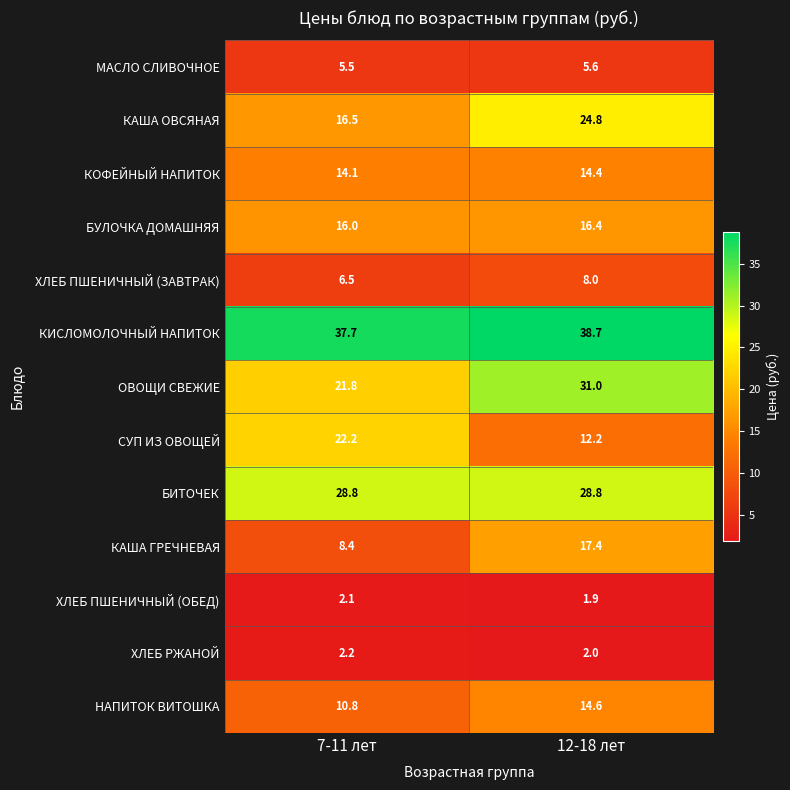

At 12-18 лет, list the series in order from smallest to largest.

ХЛЕБ ПШЕНИЧНЫЙ (ОБЕД), ХЛЕБ РЖАНОЙ, МАСЛО СЛИВОЧНОЕ, ХЛЕБ ПШЕНИЧНЫЙ (ЗАВТРАК), СУП ИЗ ОВОЩЕЙ, КОФЕЙНЫЙ НАПИТОК, НАПИТОК ВИТОШКА, БУЛОЧКА ДОМАШНЯЯ, КАША ГРЕЧНЕВАЯ, КАША ОВСЯНАЯ, БИТОЧЕК, ОВОЩИ СВЕЖИЕ, КИСЛОМОЛОЧНЫЙ НАПИТОК